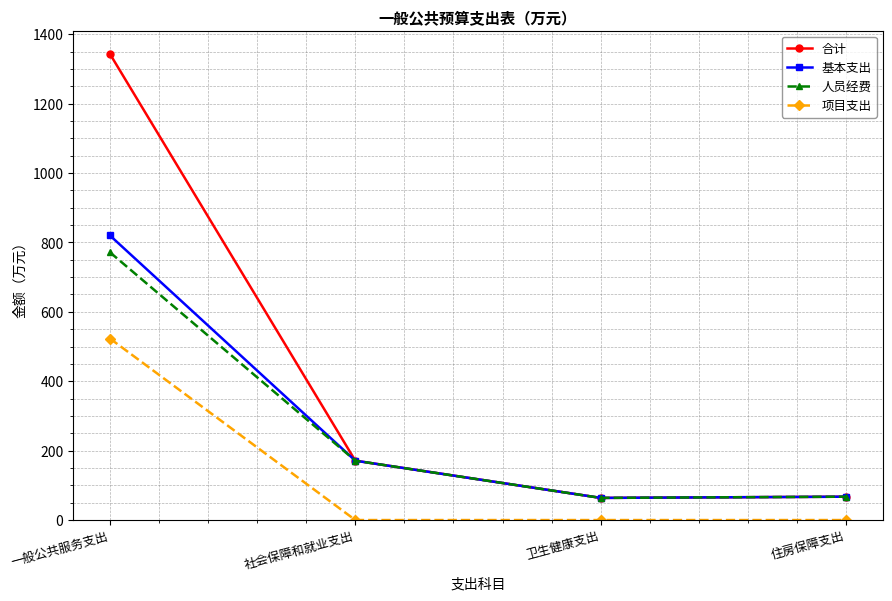

Where is 基本支出 nearest to the value 441?

社会保障和就业支出